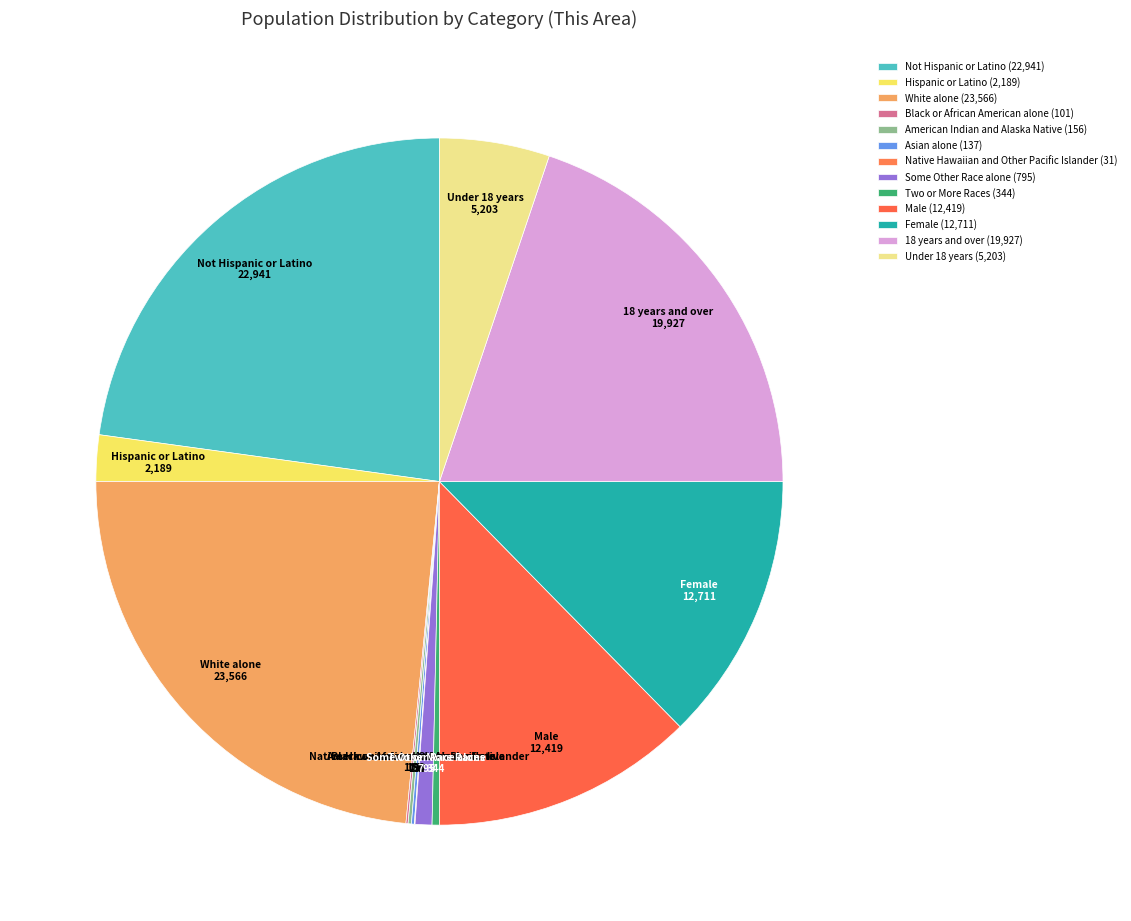

Between Hispanic or Latino and Under 18 years, which is larger?

Under 18 years